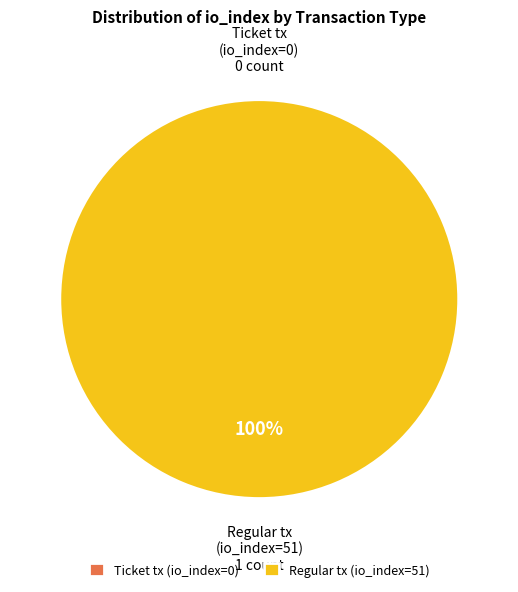

Which category has the biggest portion of the pie?

Regular tx (io_index=51)